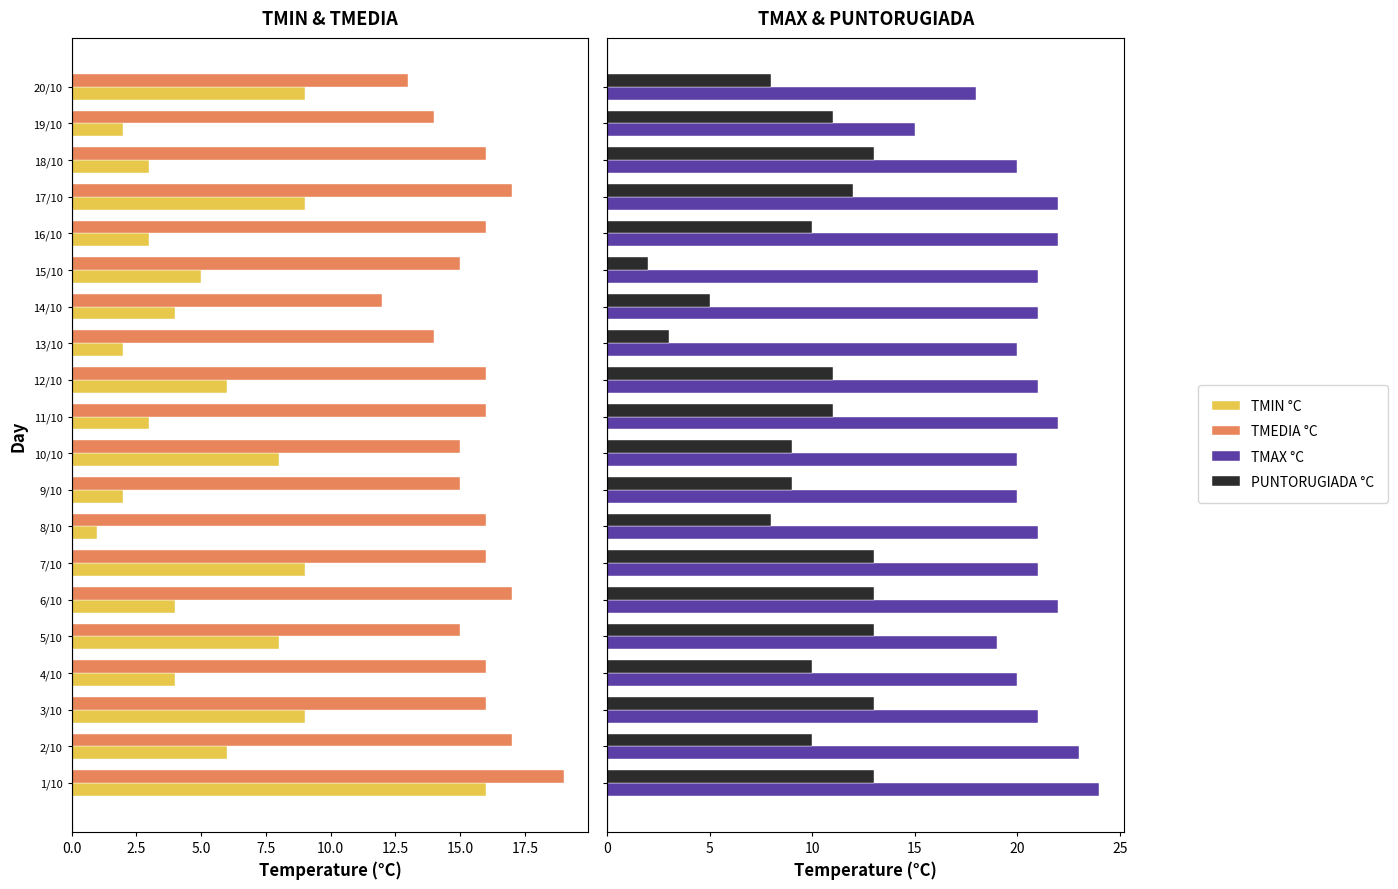

At which label is TMEDIA °C closest to 15?

5/10